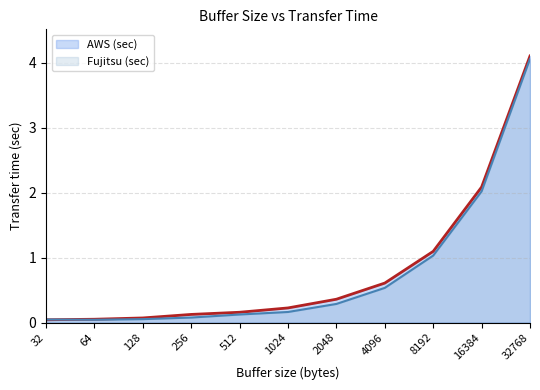

How many times do AWS (sec) and Fujitsu (sec) cross each other?

1